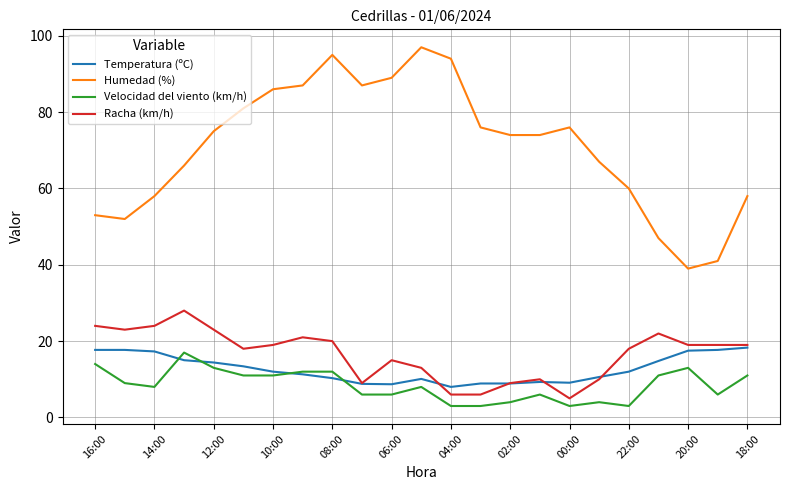

Which series has the largest total across all categories?

Humedad (%)